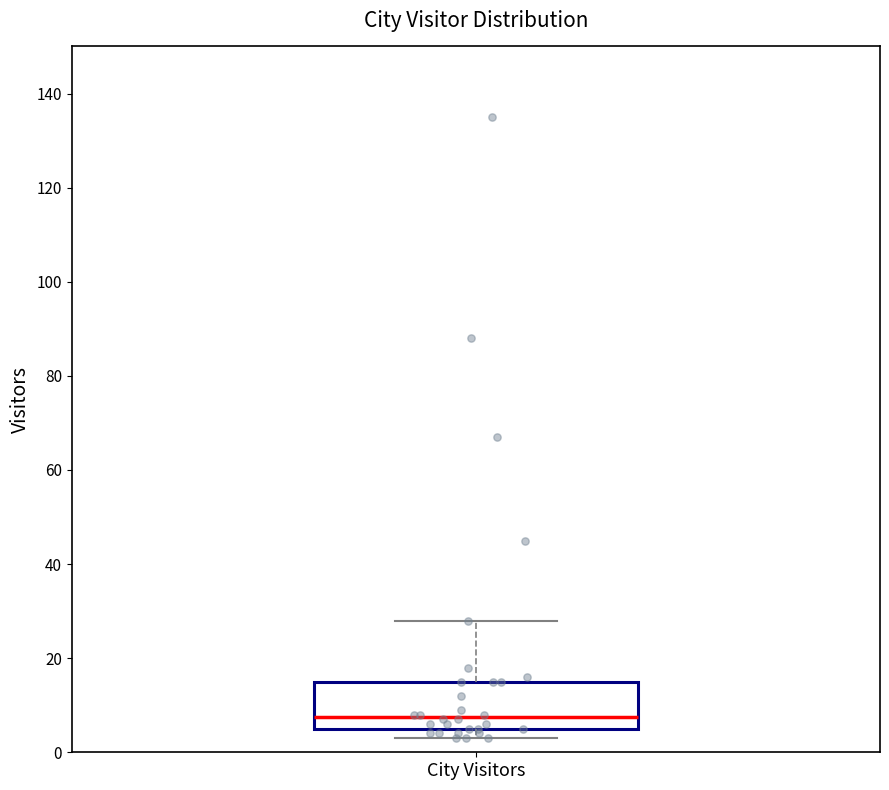

Where is the upper edge of the box for City Visitors on the y-axis? The values are not printed on the chart, so give them approximately, as read against the axis.

16